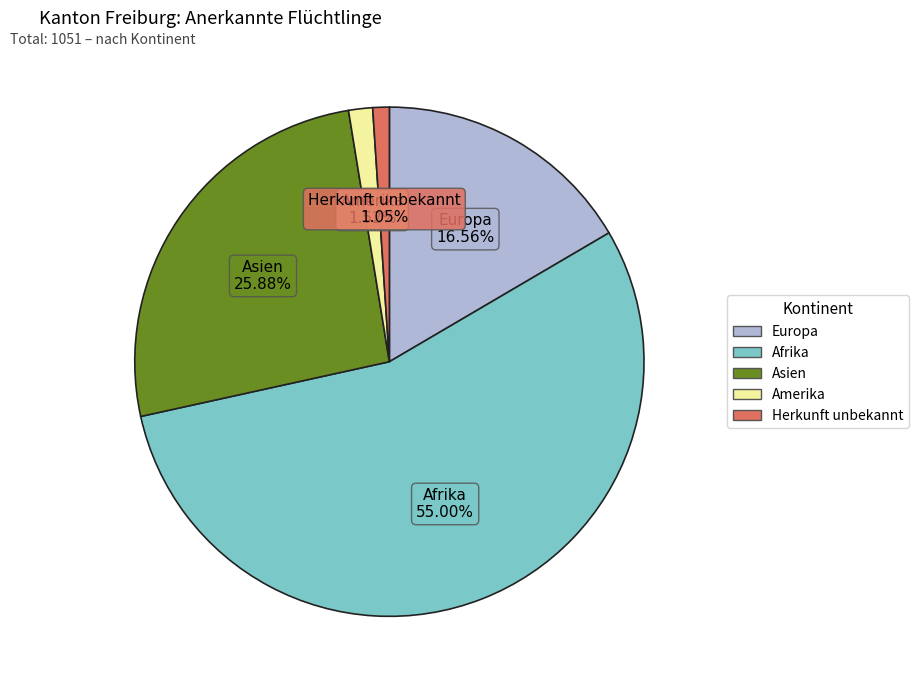

True or false: Afrika accounts for 42% of the total.

False